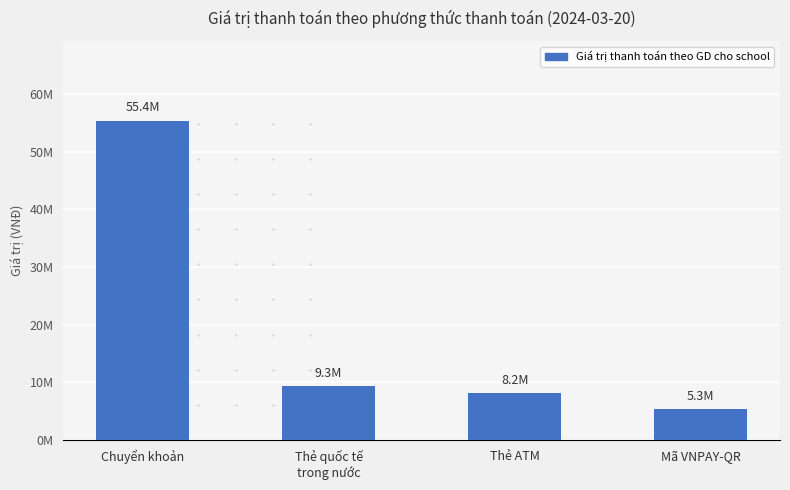

At which category does the chart reach its peak across all series?

Chuyển khoản